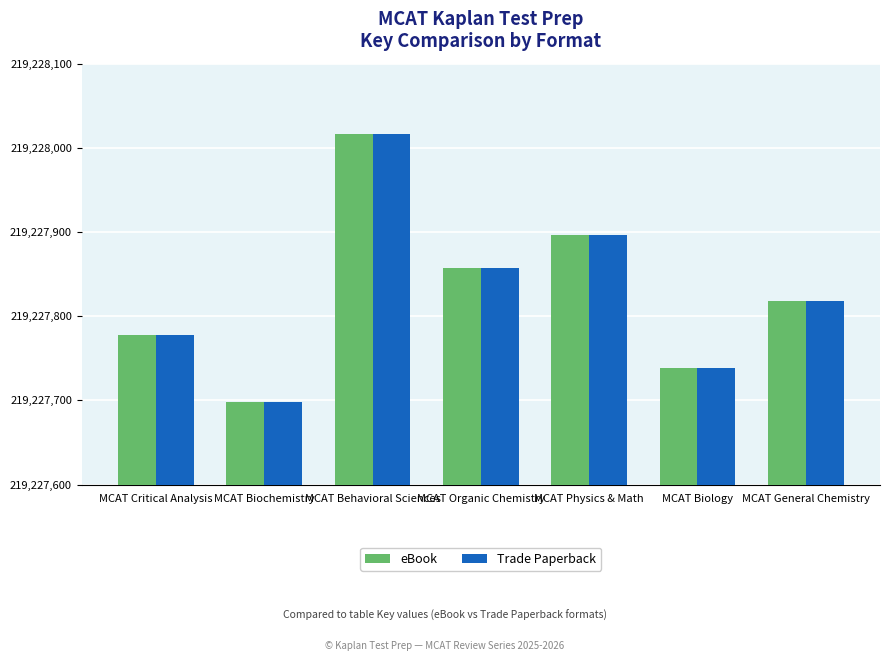

What is the total value across all series at MCAT General Chemistry?

438455636